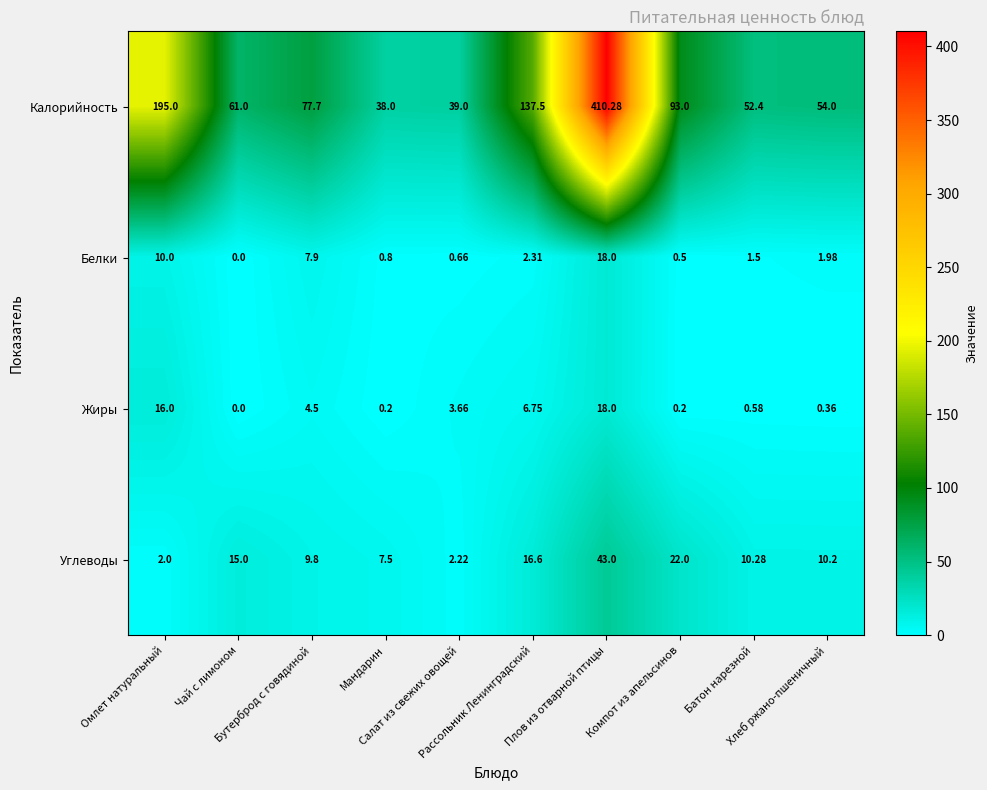

Which series has the largest range (max minus min)?

Калорийность